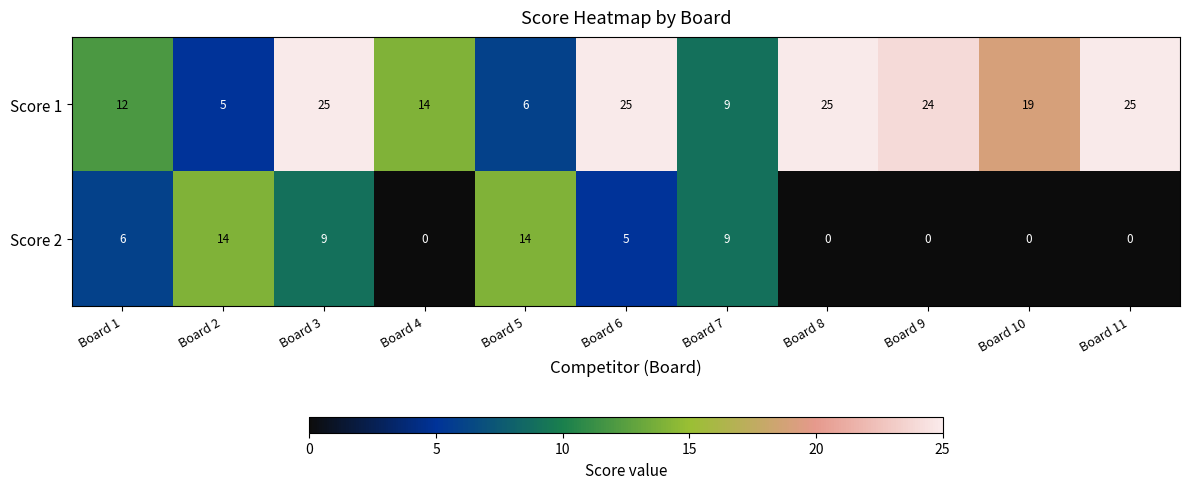

Reading left to right, transcribe all the data shown in this chart.

Score 1: 12	5	25	14	6	25	9	25	24	19	25
Score 2: 6	14	9	0	14	5	9	0	0	0	0